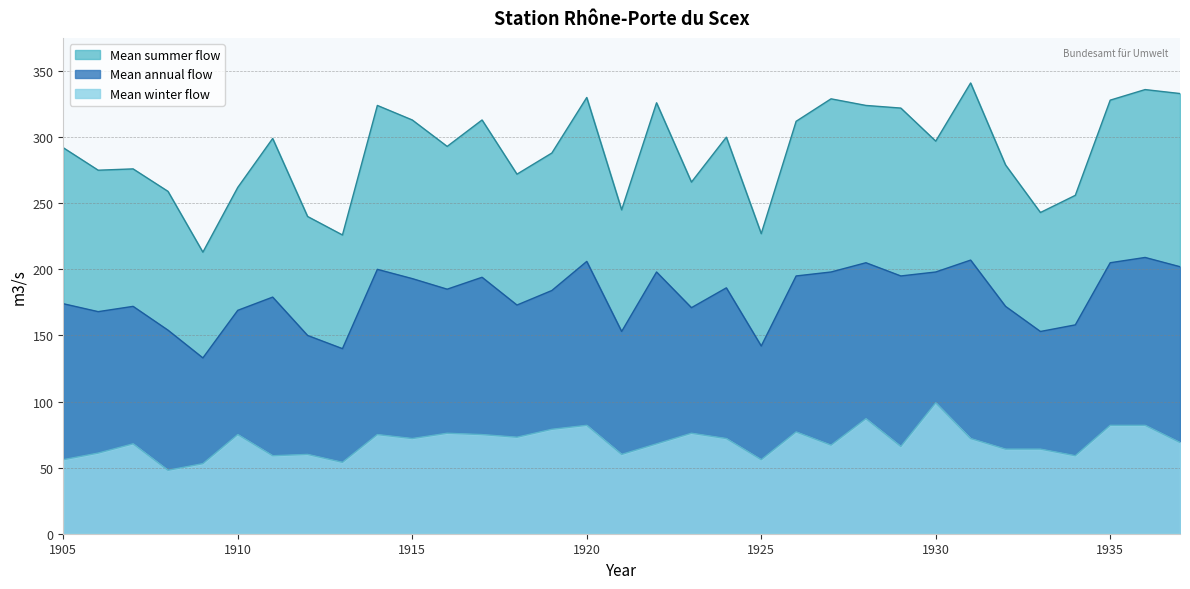

Rank the categories by Mean annual flow value from lowest to highest.

1909, 1913, 1925, 1912, 1921, 1933, 1908, 1934, 1906, 1910, 1923, 1907, 1932, 1918, 1905, 1911, 1919, 1916, 1924, 1915, 1917, 1926, 1929, 1922, 1927, 1930, 1914, 1937, 1928, 1935, 1920, 1931, 1936